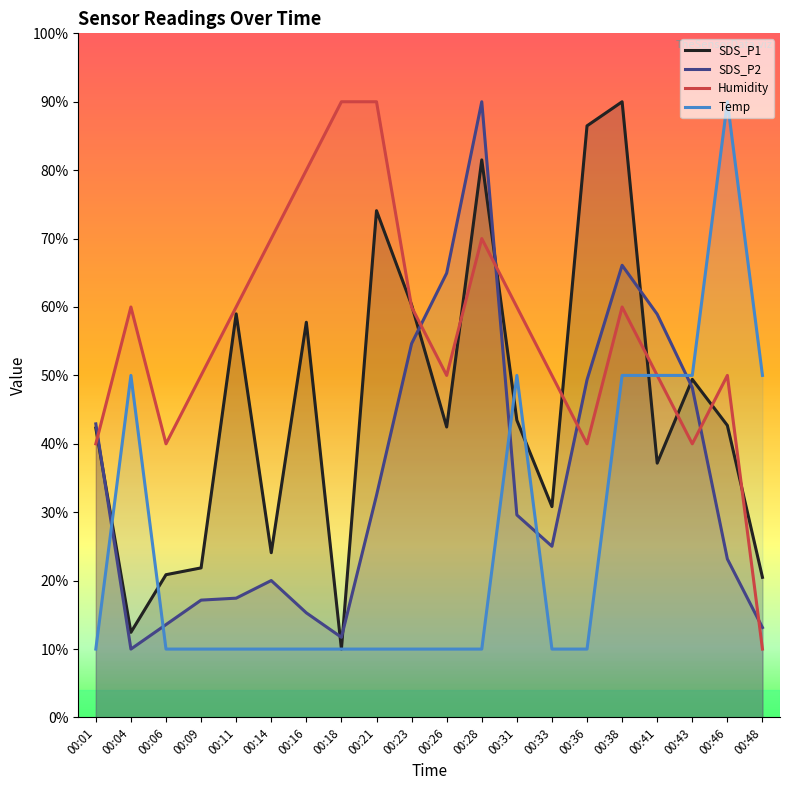

How many values in the SDS_P2 series exceed 29?

10